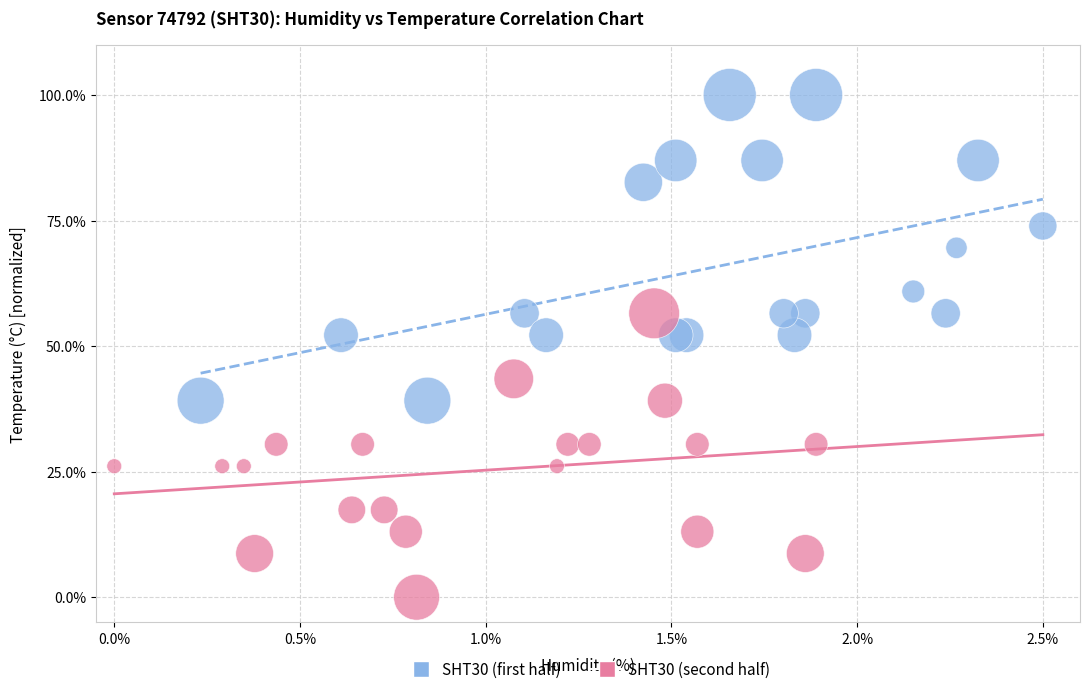

Which series reaches the minimum Y coordinate?

SHT30 (second half)